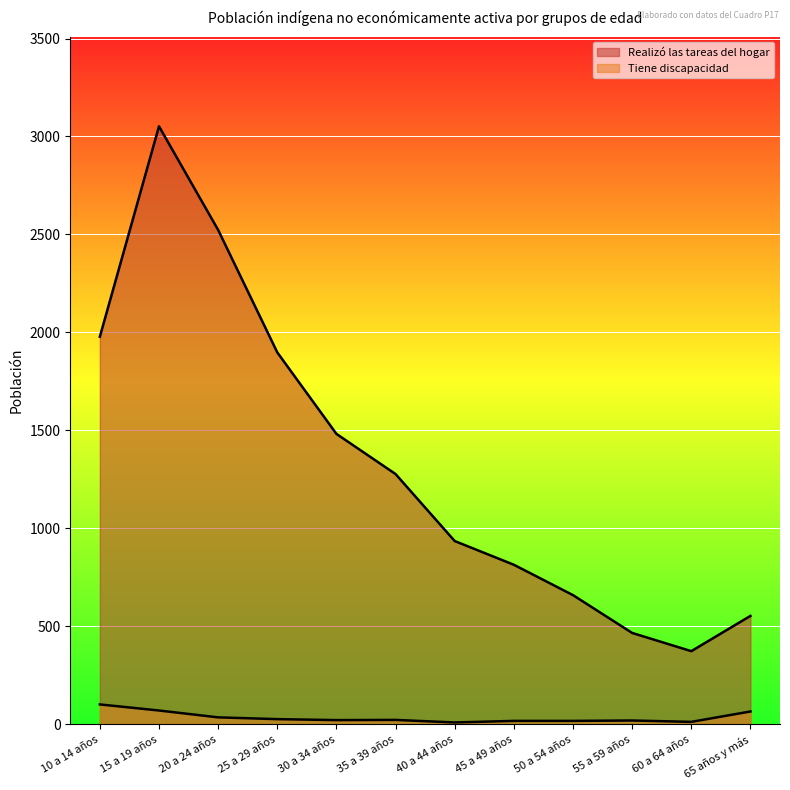

What is the approximate value of Tiene discapacidad at 20 a 24 años, to the nearest 10?

40